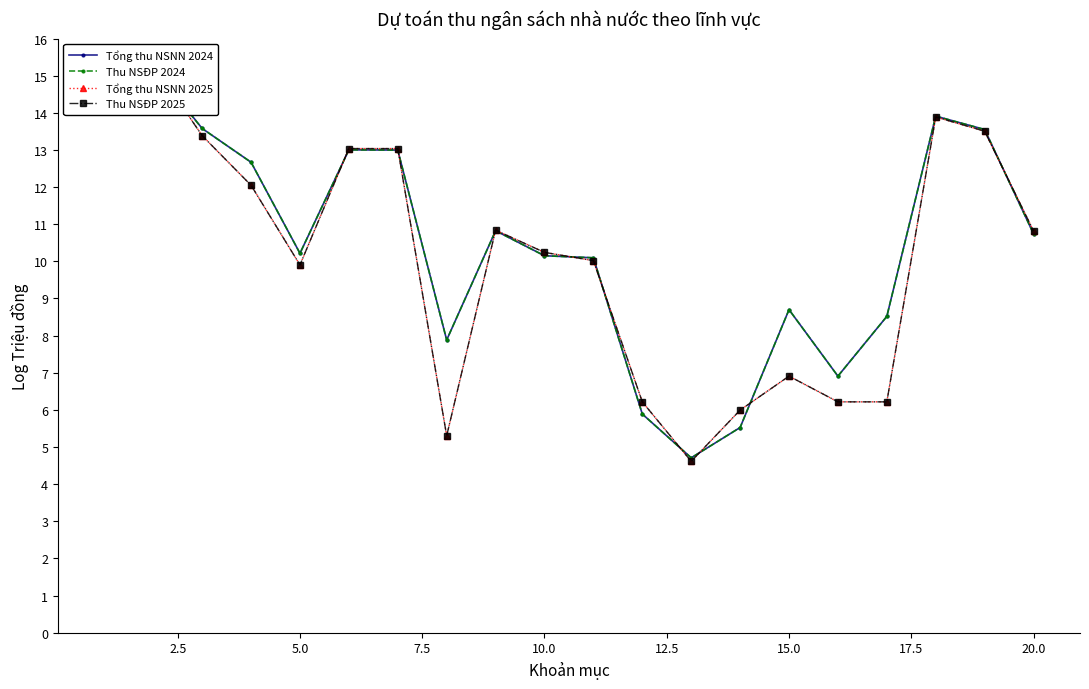

What is the total value across all series at 2.5?

61.1